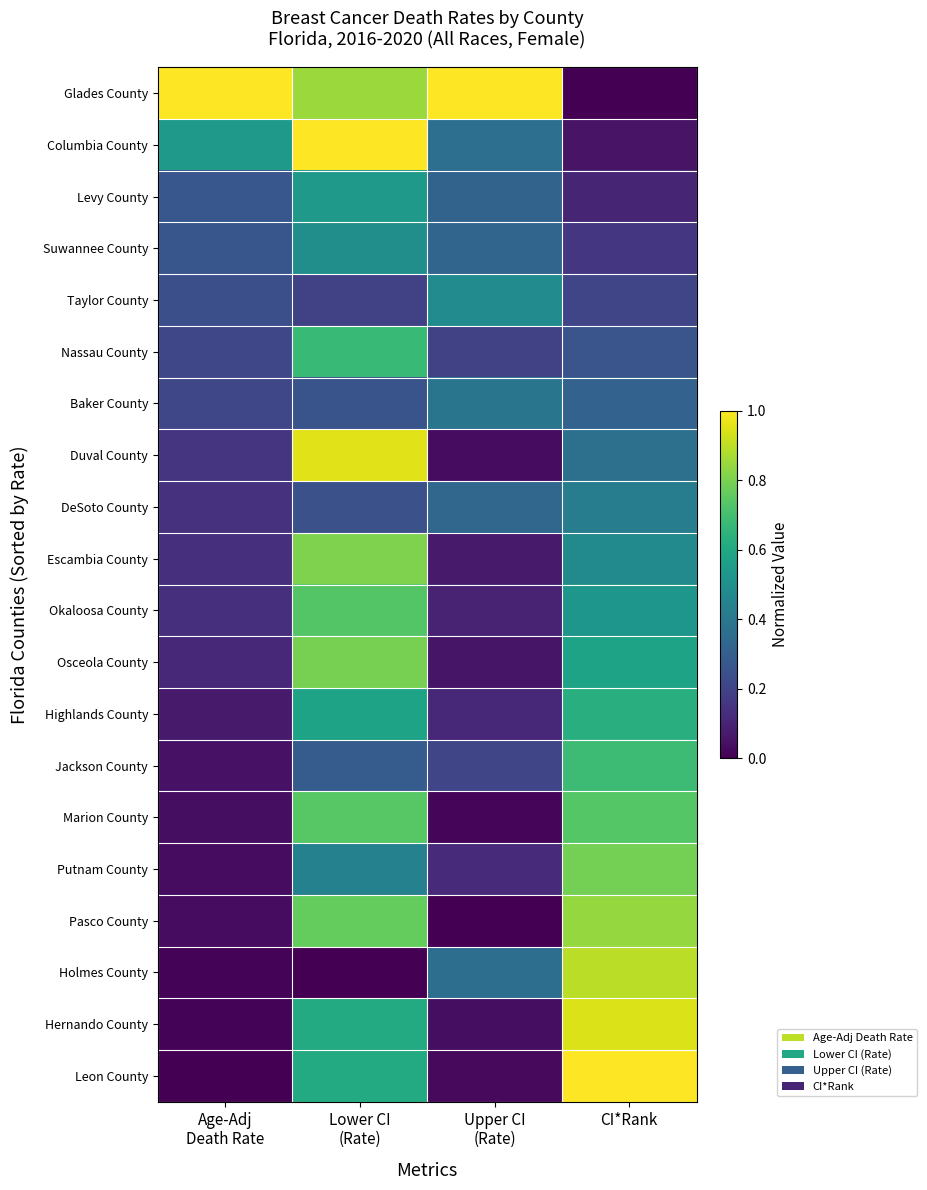

Reading left to right, what are all the values shown in this chart?

Glades County: Age-Adj
Death Rate=1.0	Lower CI
(Rate)=0.8	Upper CI
(Rate)=1.0	CI*Rank=0.0
Columbia County: Age-Adj
Death Rate=0.5	Lower CI
(Rate)=1.0	Upper CI
(Rate)=0.4	CI*Rank=0.1
Levy County: Age-Adj
Death Rate=0.3	Lower CI
(Rate)=0.5	Upper CI
(Rate)=0.3	CI*Rank=0.1
Suwannee County: Age-Adj
Death Rate=0.3	Lower CI
(Rate)=0.5	Upper CI
(Rate)=0.3	CI*Rank=0.2
Taylor County: Age-Adj
Death Rate=0.2	Lower CI
(Rate)=0.2	Upper CI
(Rate)=0.5	CI*Rank=0.2
Nassau County: Age-Adj
Death Rate=0.2	Lower CI
(Rate)=0.7	Upper CI
(Rate)=0.2	CI*Rank=0.3
Baker County: Age-Adj
Death Rate=0.2	Lower CI
(Rate)=0.3	Upper CI
(Rate)=0.4	CI*Rank=0.3
Duval County: Age-Adj
Death Rate=0.1	Lower CI
(Rate)=1.0	Upper CI
(Rate)=0.0	CI*Rank=0.4
DeSoto County: Age-Adj
Death Rate=0.1	Lower CI
(Rate)=0.2	Upper CI
(Rate)=0.3	CI*Rank=0.4
Escambia County: Age-Adj
Death Rate=0.1	Lower CI
(Rate)=0.8	Upper CI
(Rate)=0.1	CI*Rank=0.5
Okaloosa County: Age-Adj
Death Rate=0.1	Lower CI
(Rate)=0.7	Upper CI
(Rate)=0.1	CI*Rank=0.5
Osceola County: Age-Adj
Death Rate=0.1	Lower CI
(Rate)=0.8	Upper CI
(Rate)=0.1	CI*Rank=0.6
Highlands County: Age-Adj
Death Rate=0.1	Lower CI
(Rate)=0.6	Upper CI
(Rate)=0.1	CI*Rank=0.6
Jackson County: Age-Adj
Death Rate=0.0	Lower CI
(Rate)=0.3	Upper CI
(Rate)=0.2	CI*Rank=0.7
Marion County: Age-Adj
Death Rate=0.0	Lower CI
(Rate)=0.7	Upper CI
(Rate)=0.0	CI*Rank=0.7
Putnam County: Age-Adj
Death Rate=0.0	Lower CI
(Rate)=0.4	Upper CI
(Rate)=0.1	CI*Rank=0.8
Pasco County: Age-Adj
Death Rate=0.0	Lower CI
(Rate)=0.8	Upper CI
(Rate)=0.0	CI*Rank=0.8
Holmes County: Age-Adj
Death Rate=0.0	Lower CI
(Rate)=0.0	Upper CI
(Rate)=0.4	CI*Rank=0.9
Hernando County: Age-Adj
Death Rate=0.0	Lower CI
(Rate)=0.6	Upper CI
(Rate)=0.0	CI*Rank=0.9
Leon County: Age-Adj
Death Rate=0.0	Lower CI
(Rate)=0.6	Upper CI
(Rate)=0.0	CI*Rank=1.0